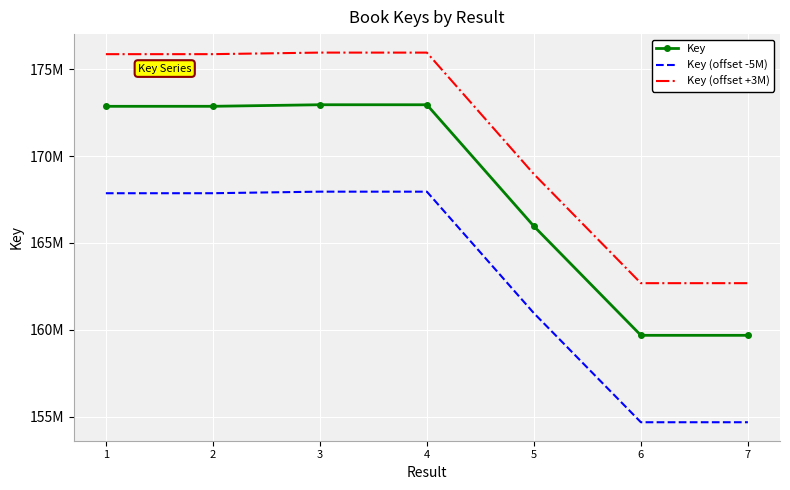

Between 6 and 2, which is larger?

2